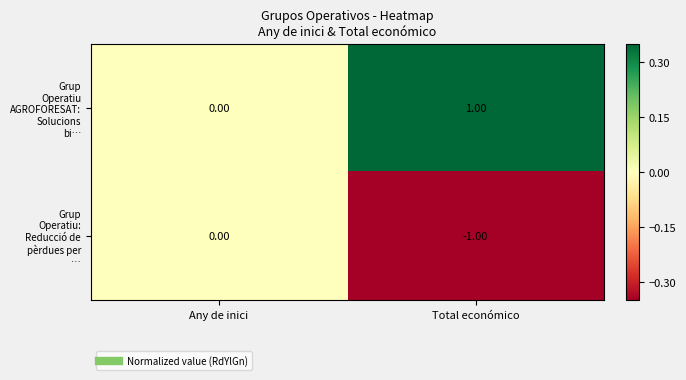

Which label corresponds to the smallest value in the chart?

Total económico